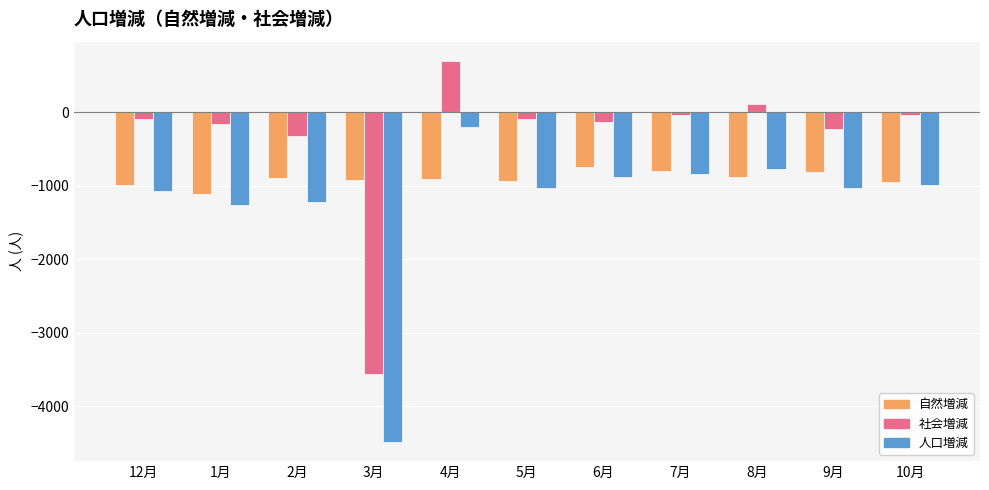

What is the average value of the 社会増減 series?

-351